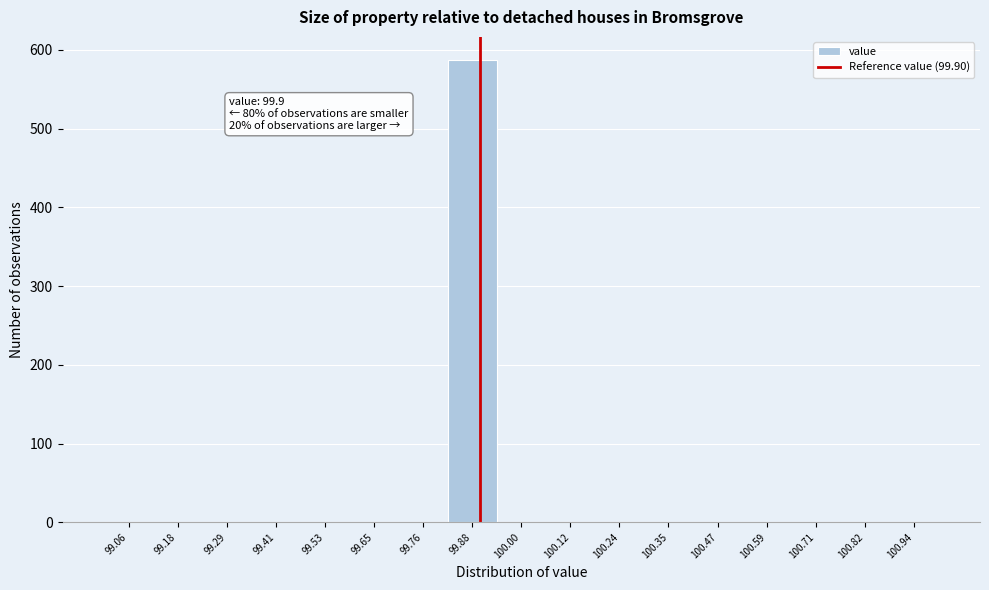

Which range on the x-axis has the tallest bar?

99.82 to 99.94